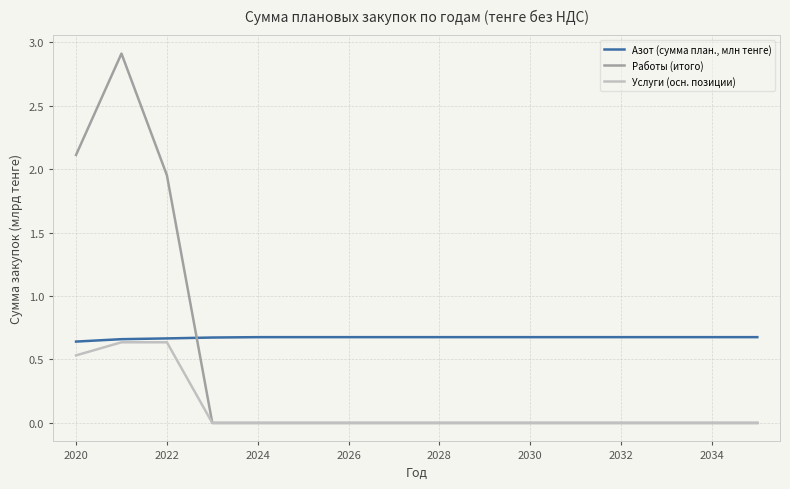

Rank the series by their maximum value, from highest to lowest.

Работы (итого), Азот (сумма план., млн тенге), Услуги (осн. позиции)